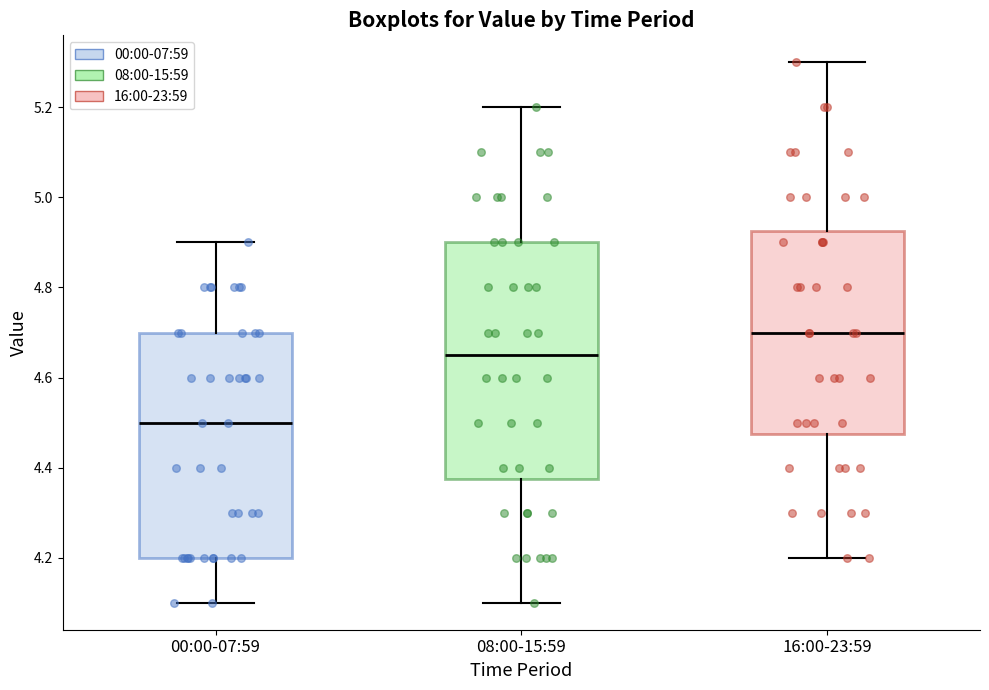

Which box is the tallest, from its lower edge to its upper edge?

08:00-15:59